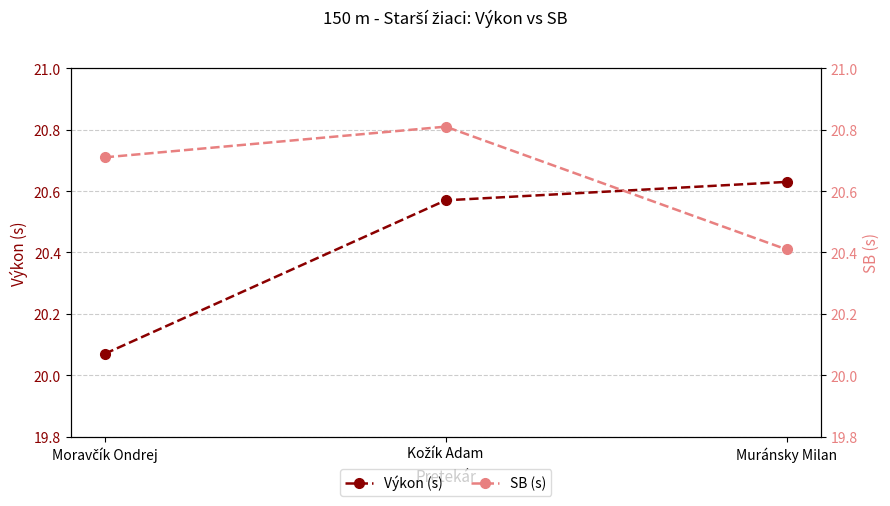

The Výkon (s) series shows 35.9 at Moravčík Ondrej. True or false?

False